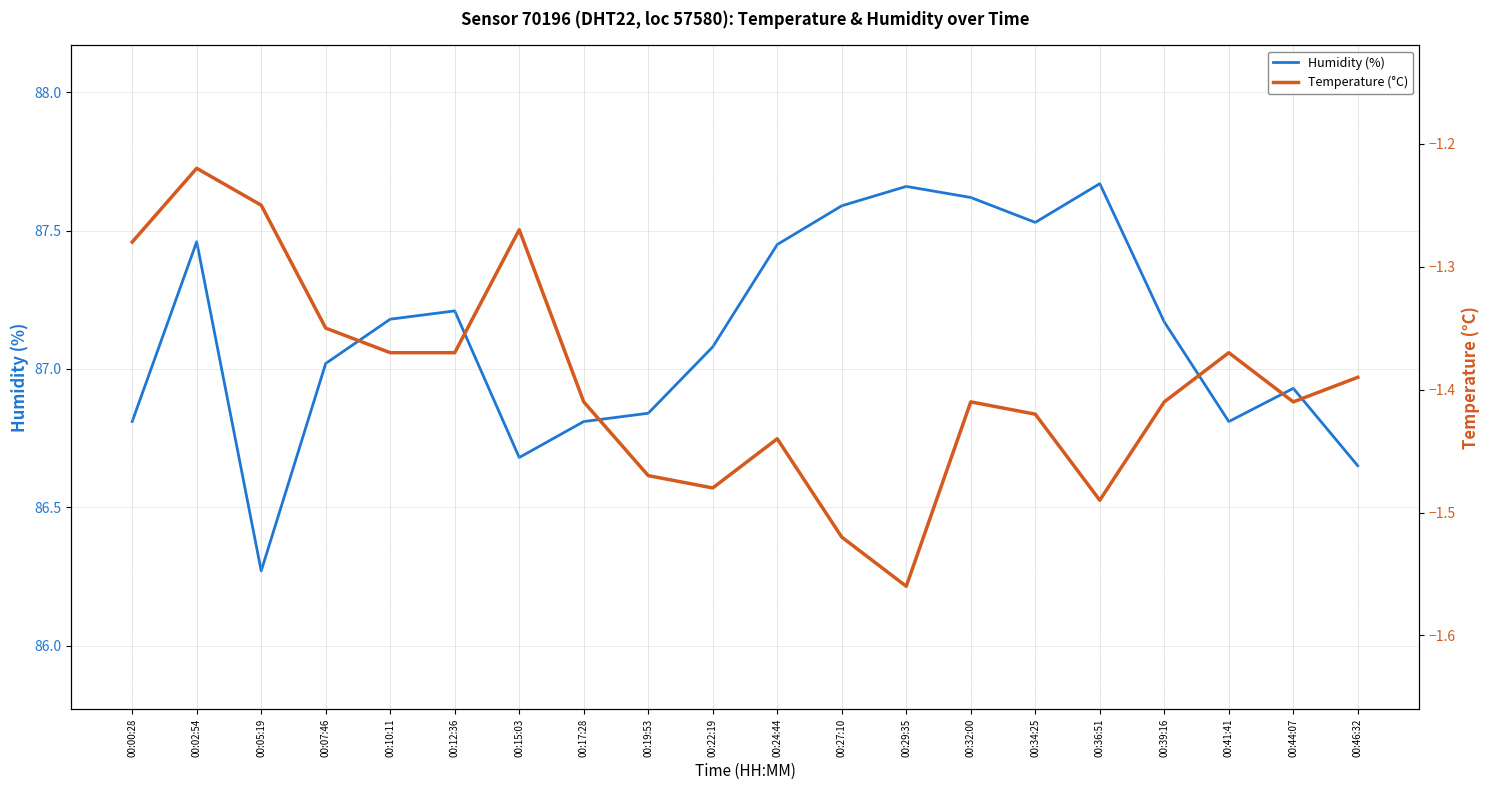

What is the sum of all Temperature (°C) values?

-27.9